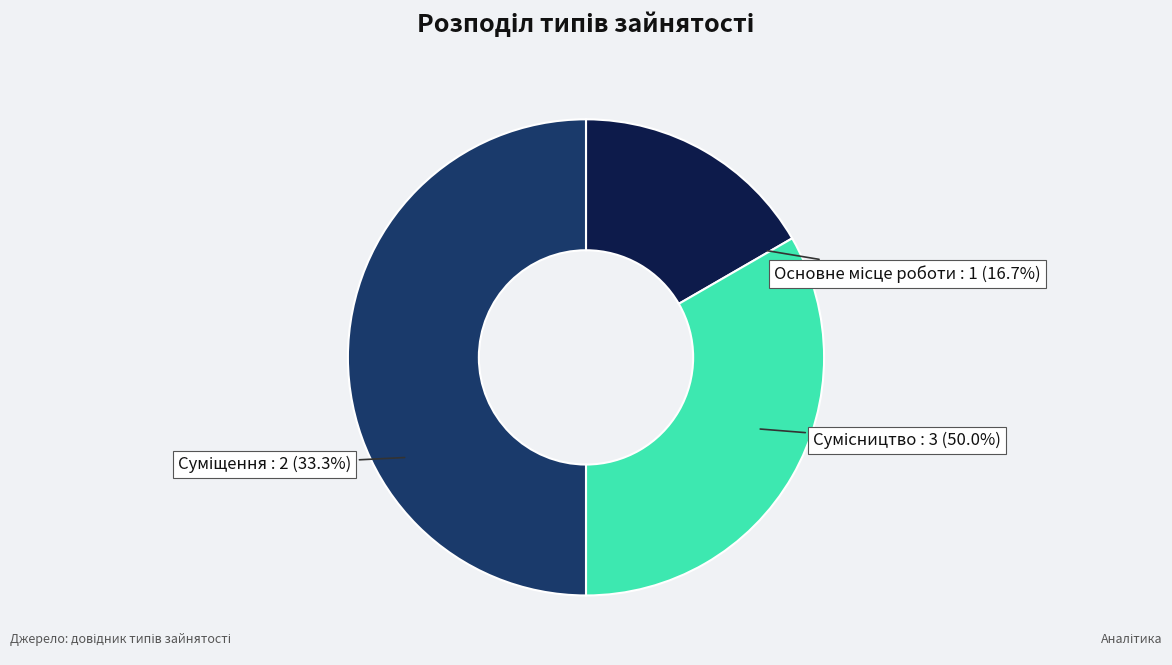

Which category has the biggest portion of the pie?

Сумісництво